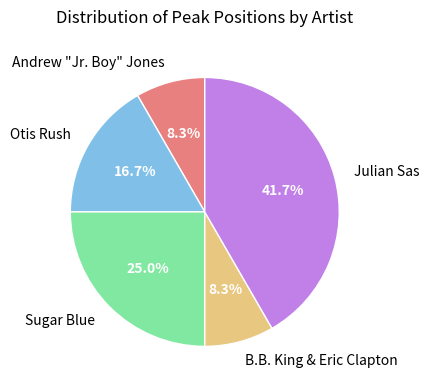

Do Julian Sas and Sugar Blue together represent more than half of the pie?

Yes